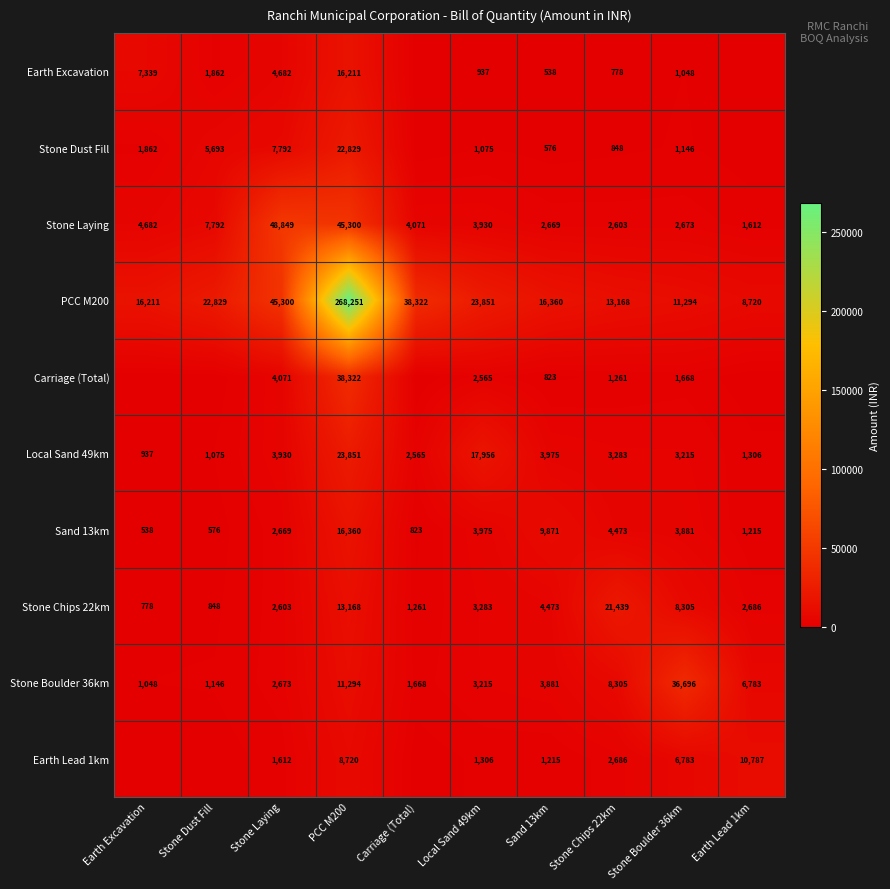

Which category has the lowest value in the Stone Boulder 36km series?

Earth Excavation